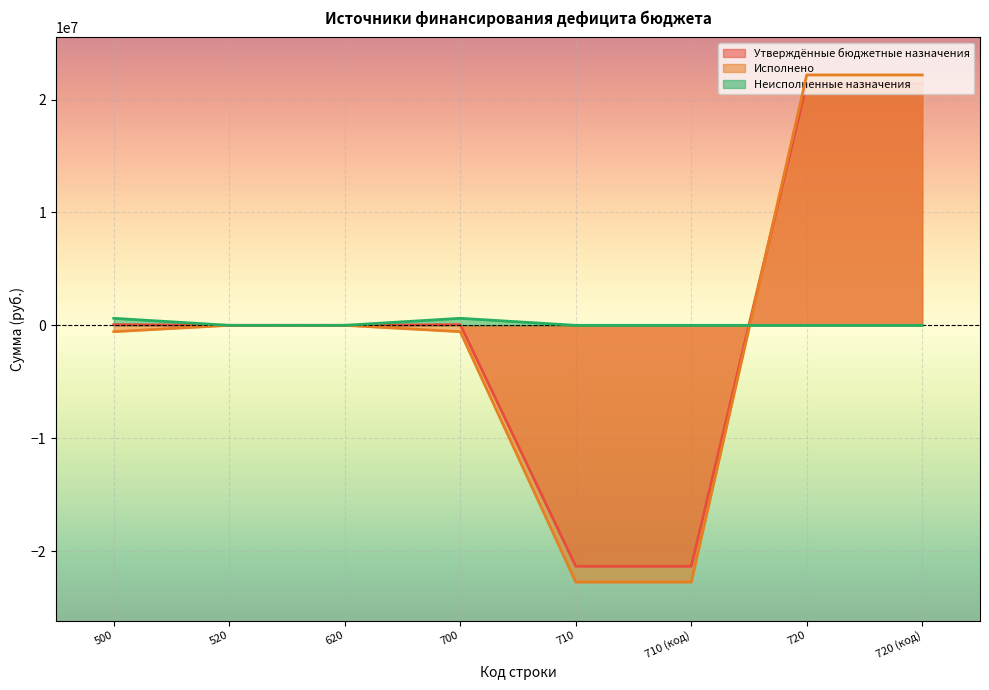

Which category has the highest value in the Исполнено series?

720